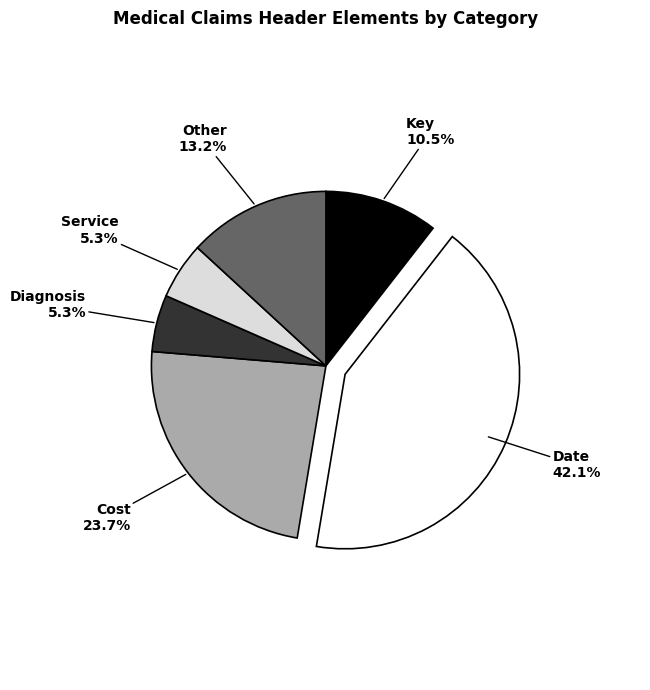

Which category has the biggest portion of the pie?

Date